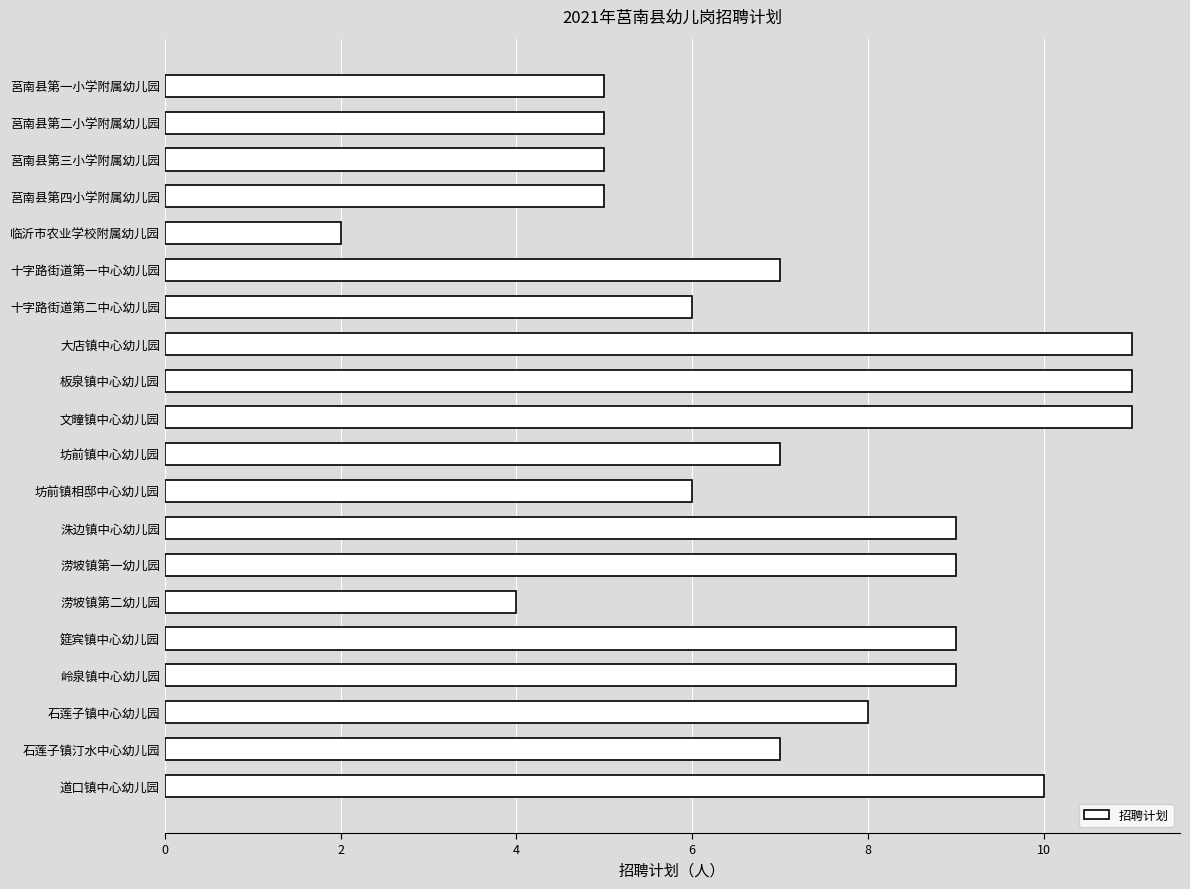

At which category does the chart reach its minimum across all series?

临沂市农业学校附属幼儿园